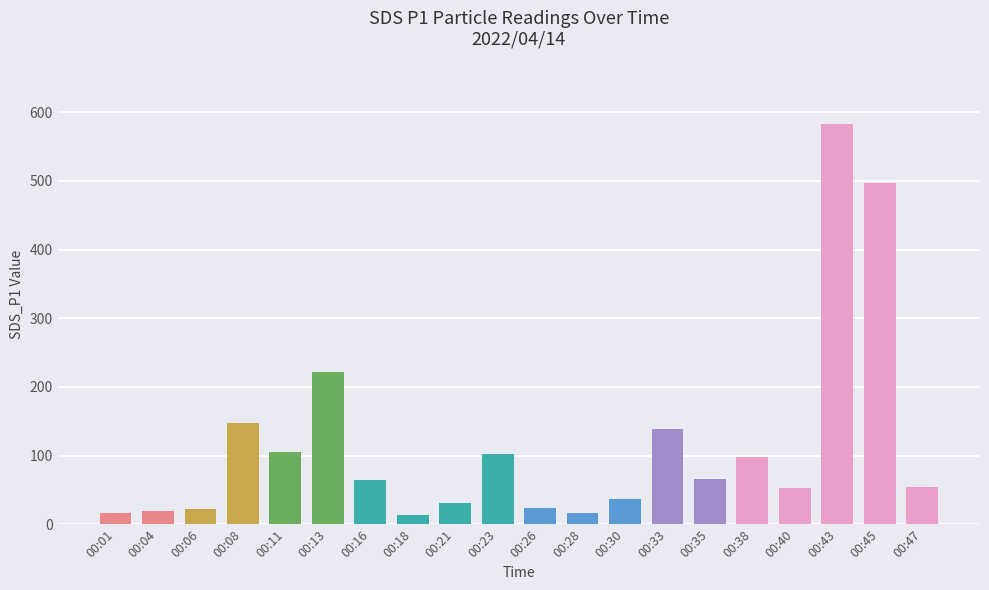

The value at 00:45 is 827.5. True or false?

False